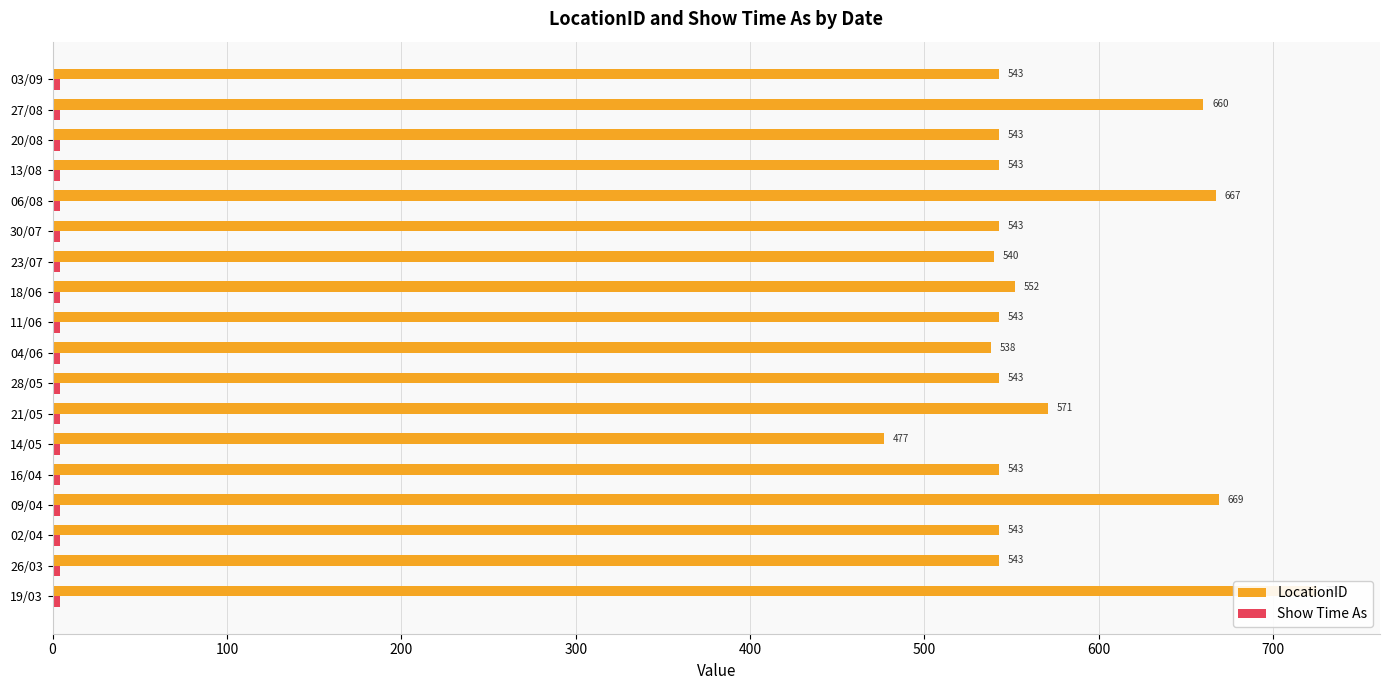

What is the difference between the maximum and second lowest values in the LocationID series?

187.0